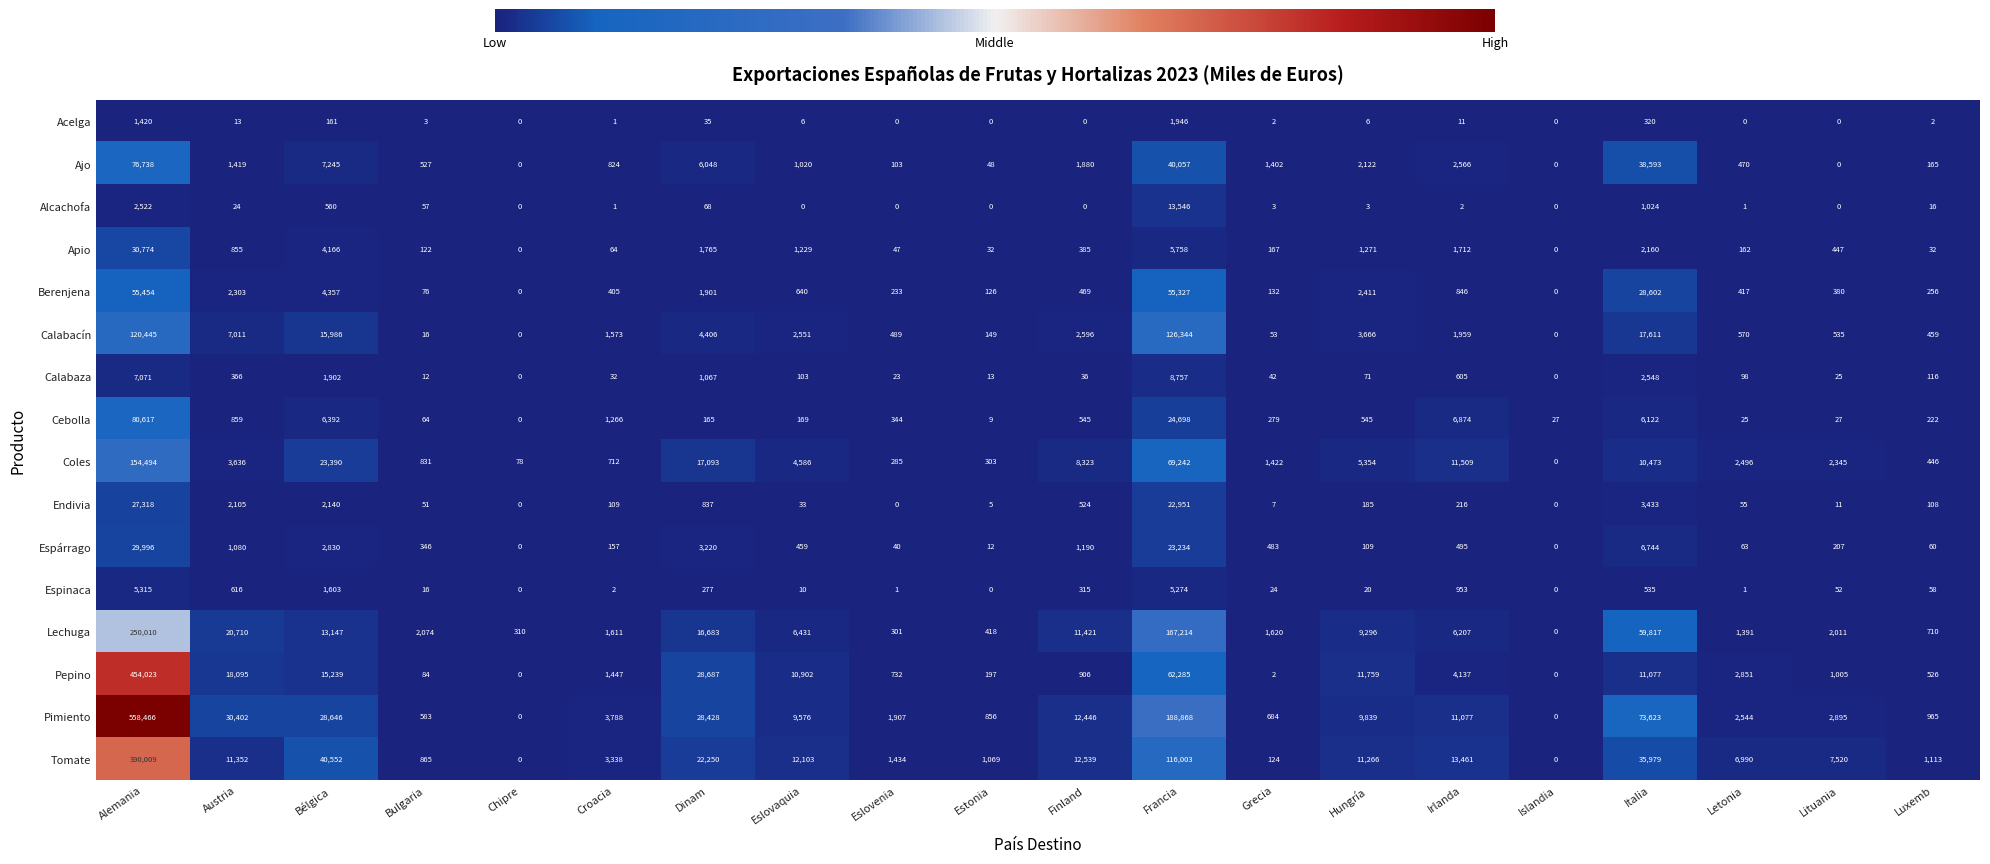

Is it true that Acelga equals 2 at Grecia?

True